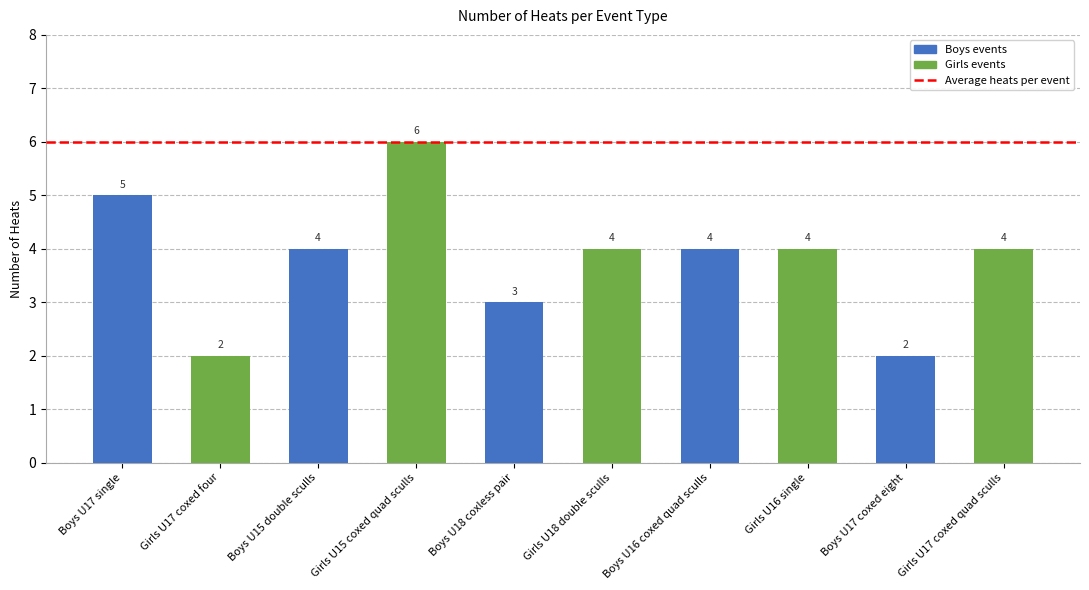

What is the label of the 6th bar from the left?

Girls U18 double sculls